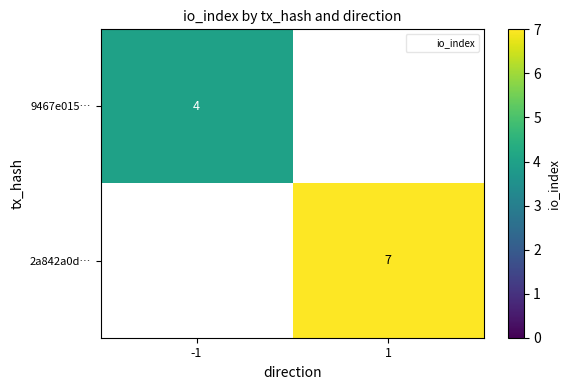

Which has a higher value, -1 or 1?

1